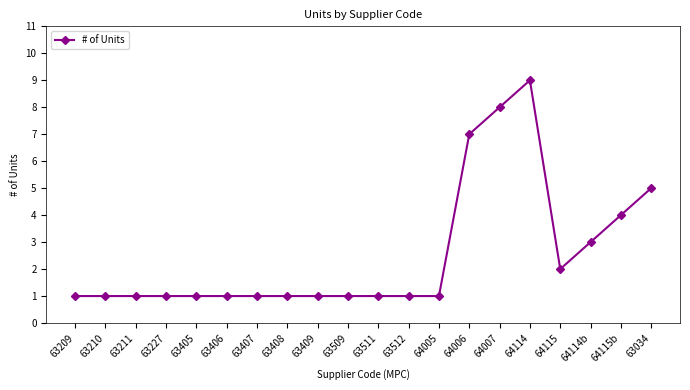

Does the chart display data point markers on the line(s)?

Yes